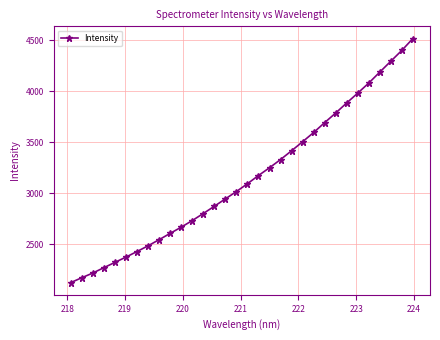

True or false: there are more than 2 points higher than both neighbors.

False